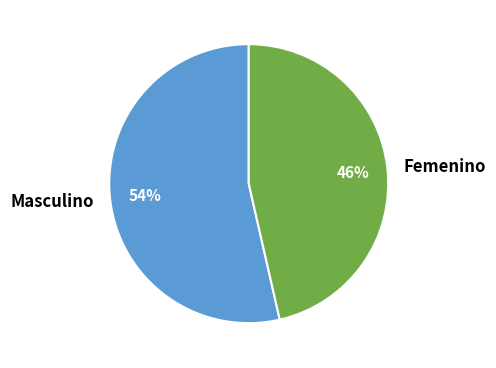

To the nearest percent, what is the combined percentage of Masculino and Femenino?

100%